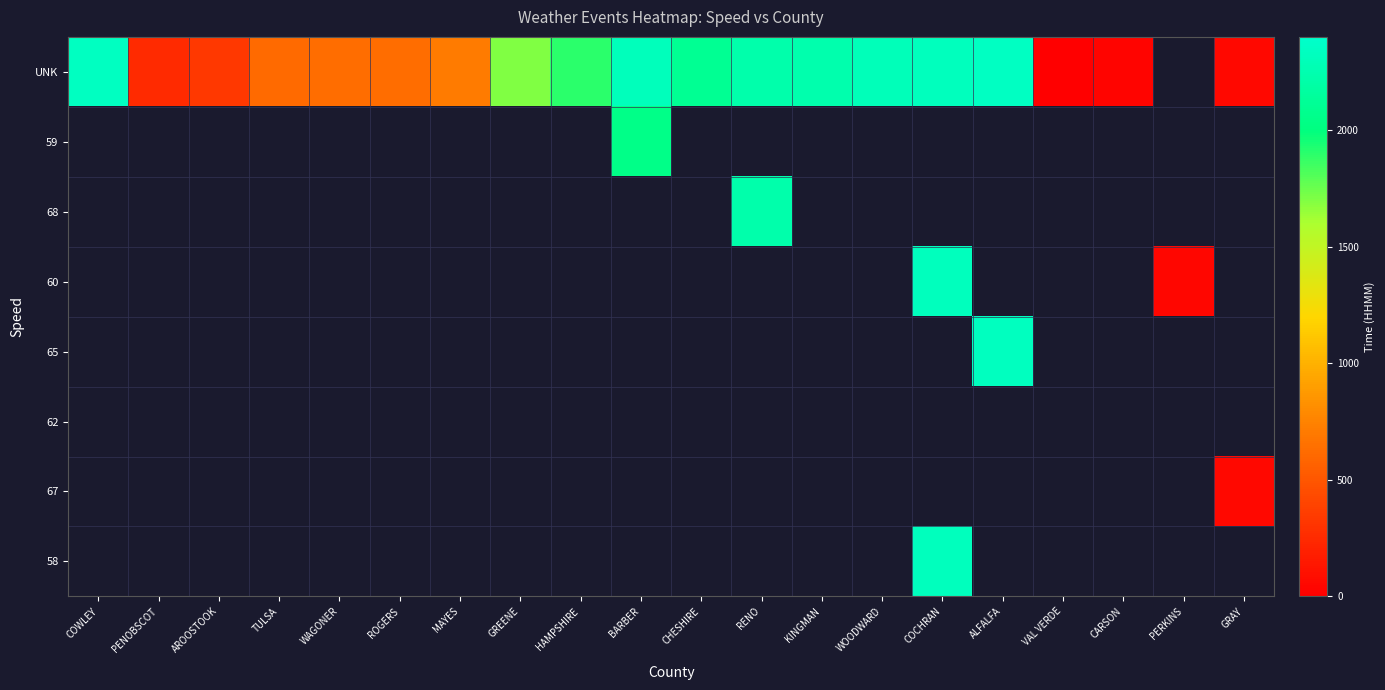

Which has a higher value, COWLEY or RENO?

COWLEY